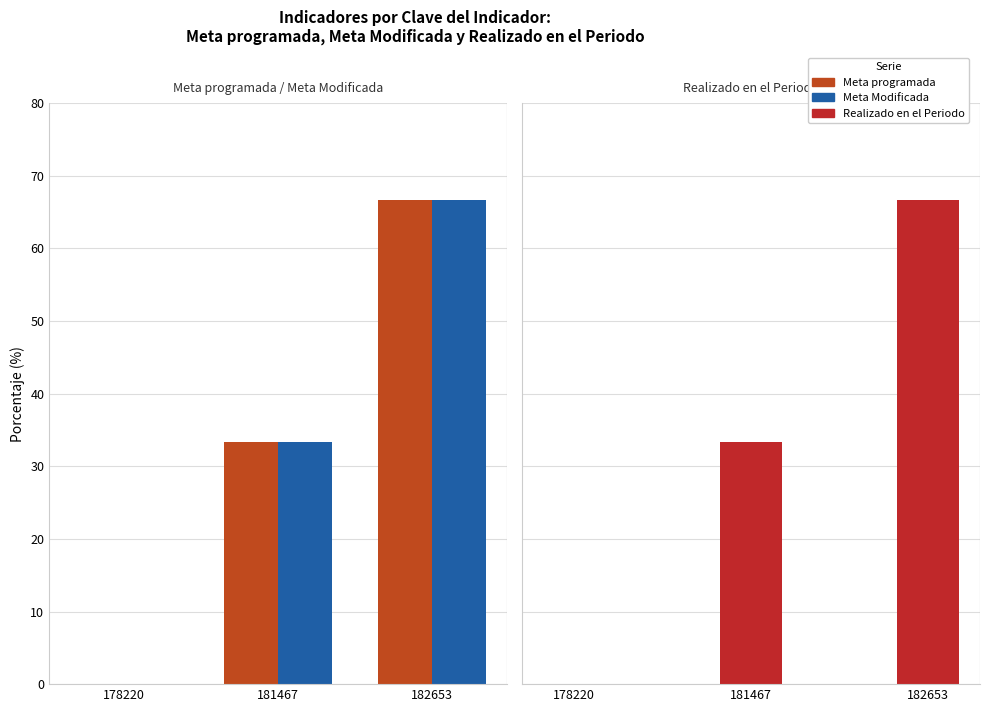

What is the sum of the Meta Modificada values at 178220 and 182653?

66.7